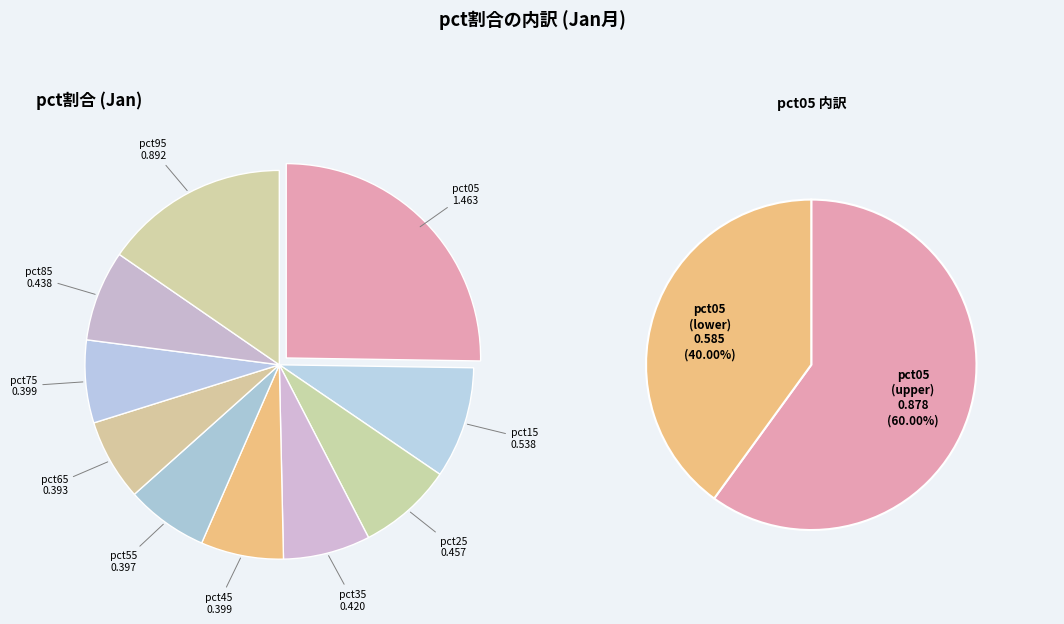

Combined, do pct75 and pct65 account for over 50%?

No